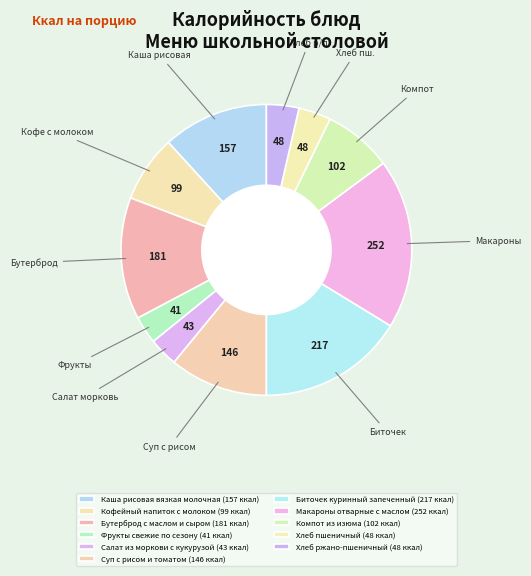

What is the largest slice in the pie chart?

Макароны отварные с маслом